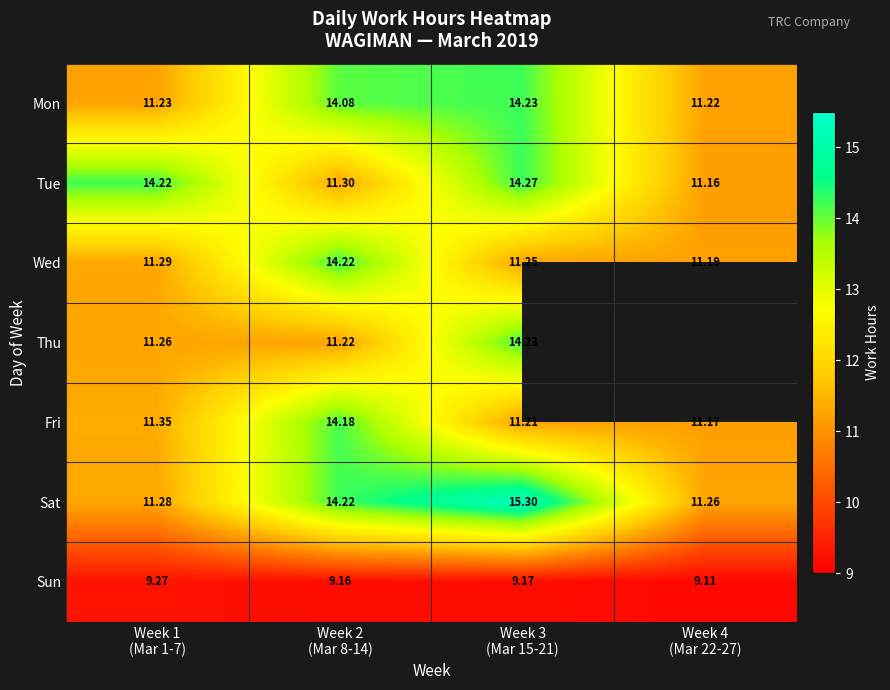

What is the spread (max minus min) of values at Week 2
(Mar 8-14)?

5.1